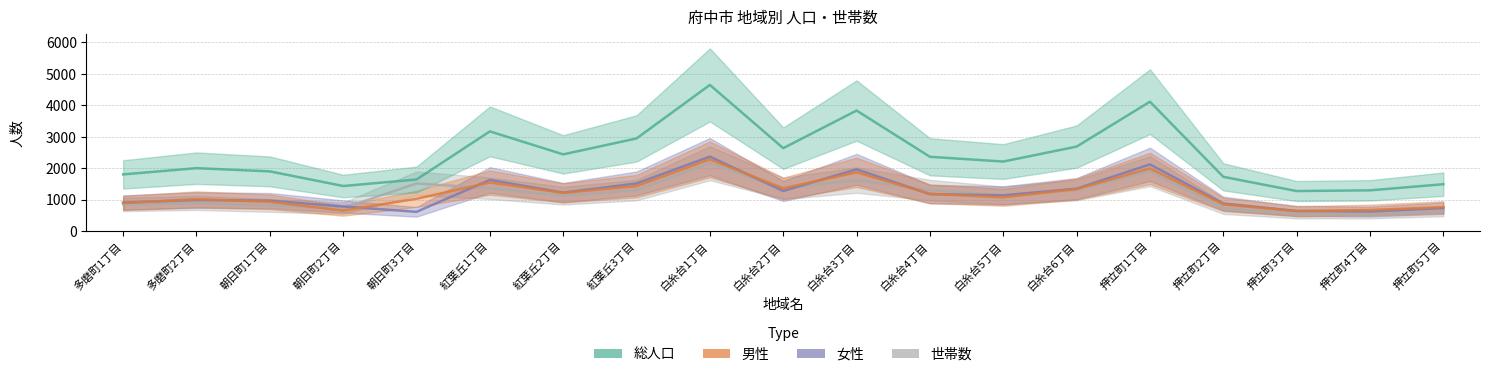

At which label does 男性 first exceed 1073?

紅葉丘1丁目